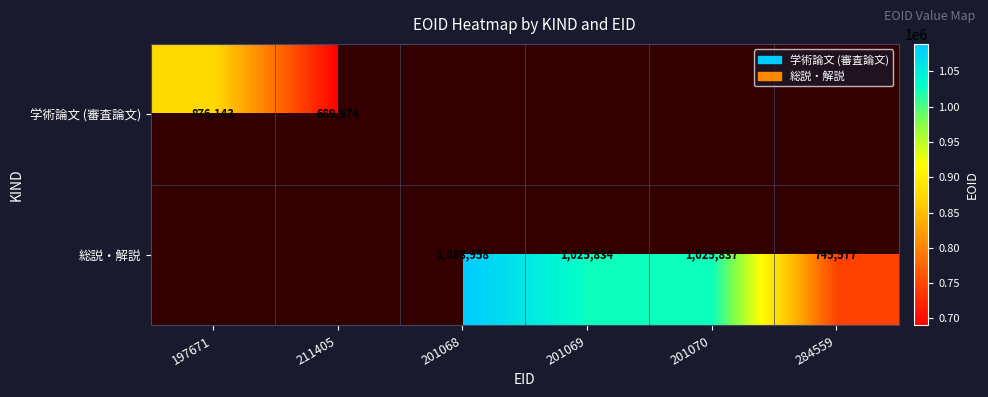

The value of 学術論文 (審査論文) at 211405 is 689974. True or false?

True